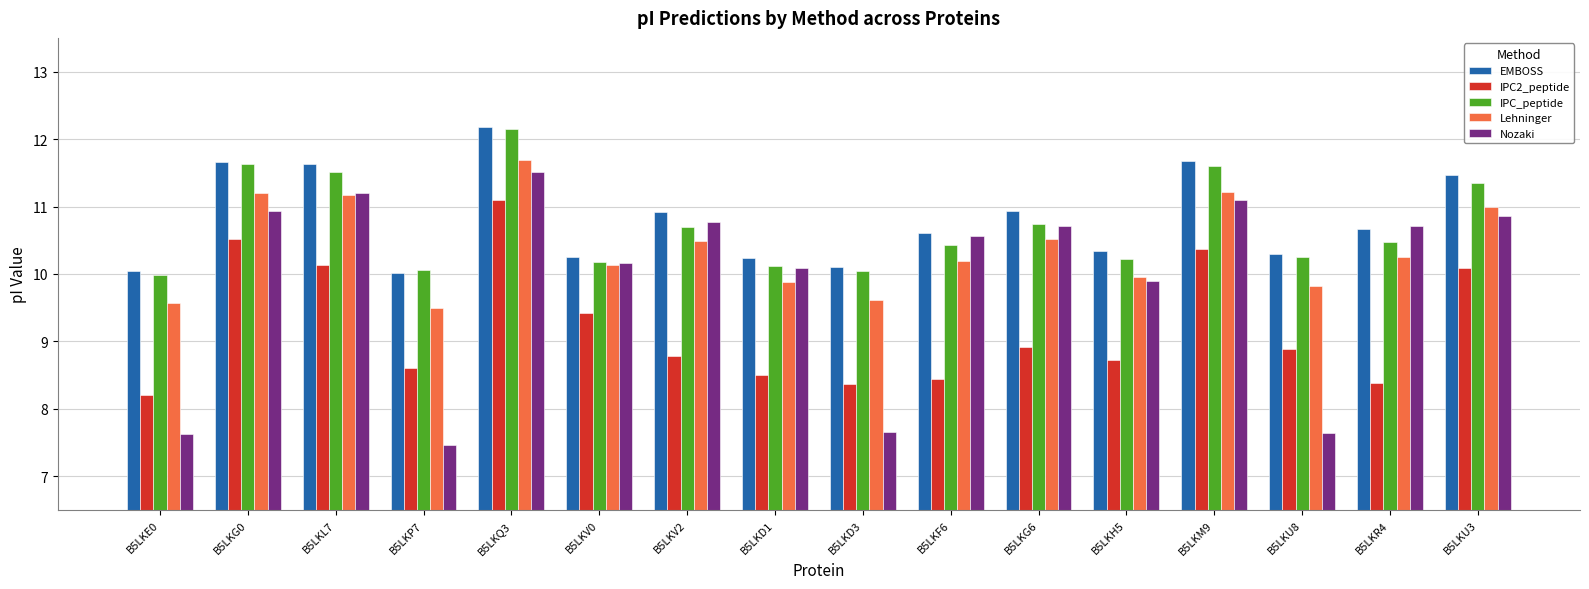

At how many categories does at least one series exceed 9?

16